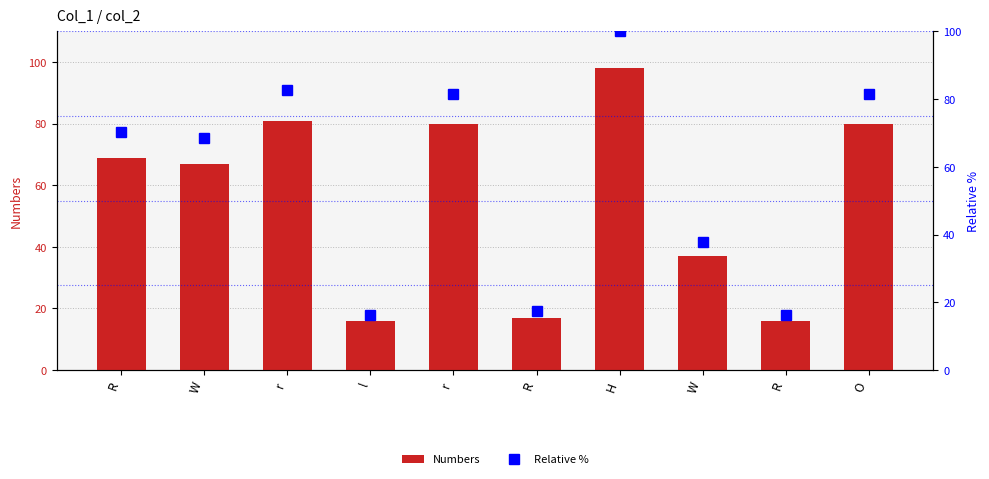

What is the difference between the Numbers values at R and H?

82.0